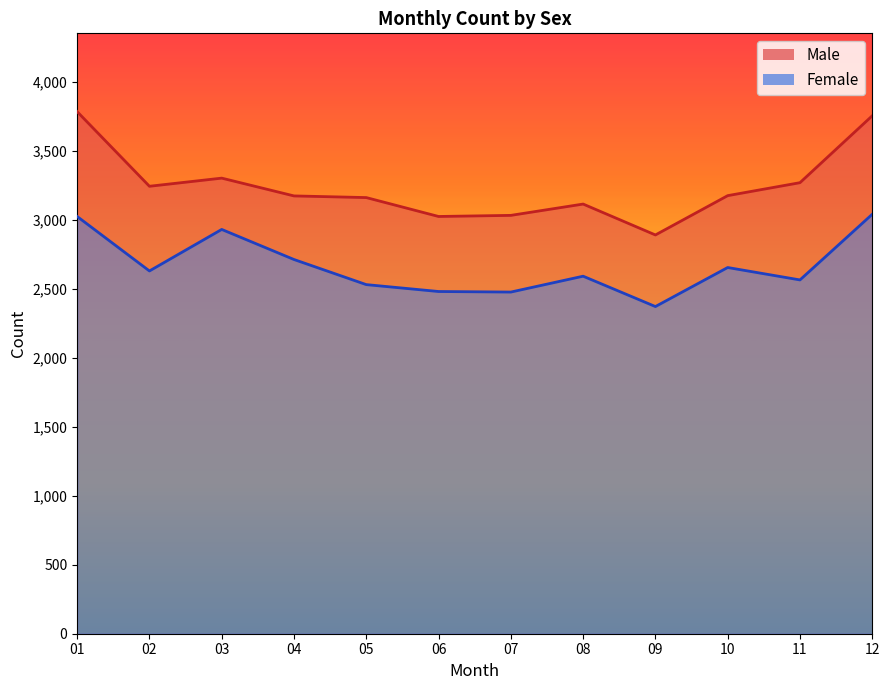

Where is Female nearest to the value 2706?

04